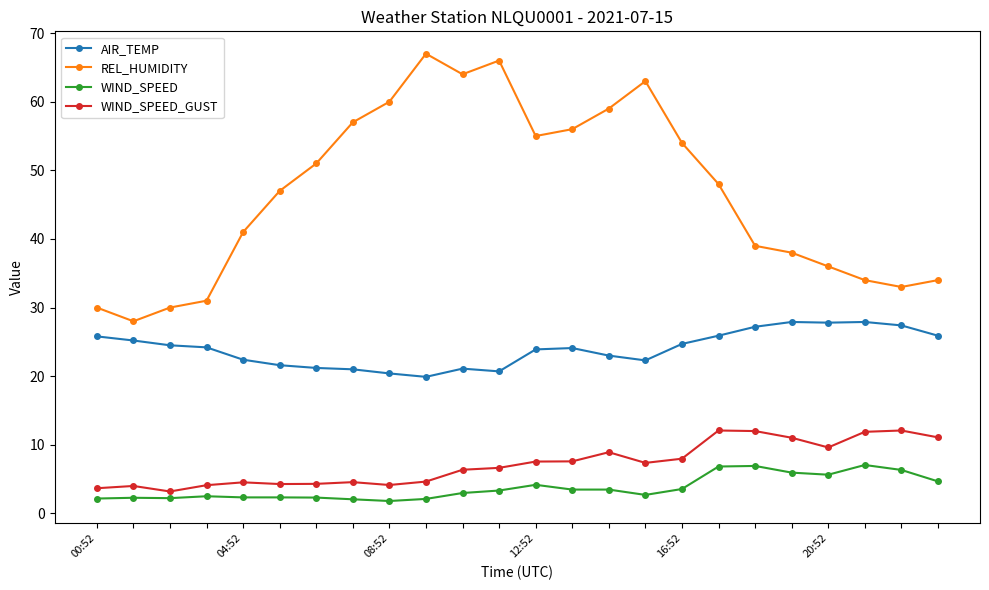

What is the highest value of the WIND_SPEED series?

7.1